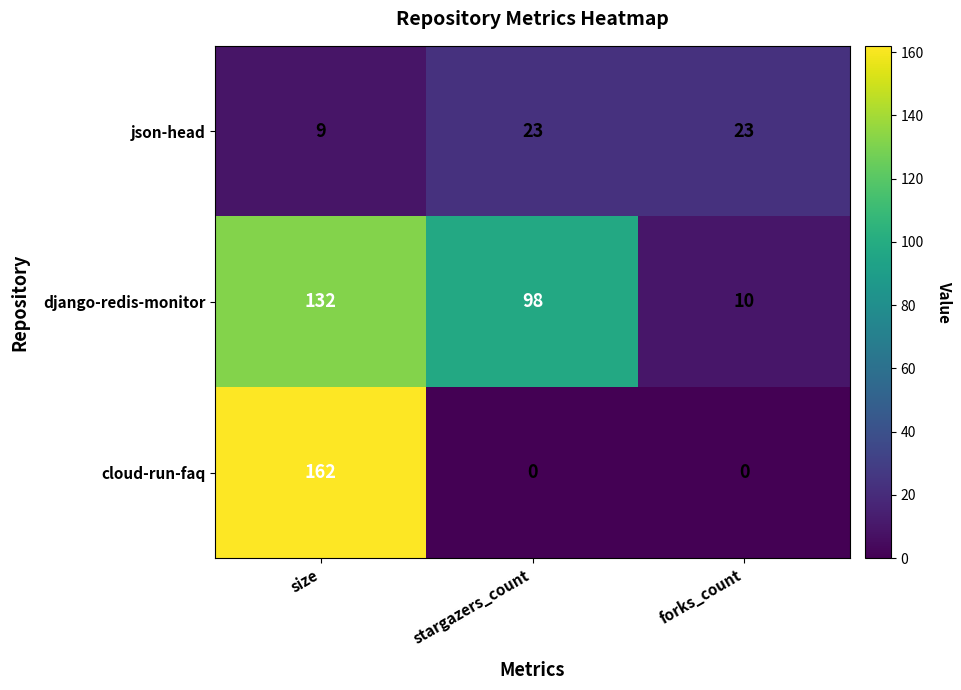

List the series in order of their overall mean, lowest first.

json-head, cloud-run-faq, django-redis-monitor